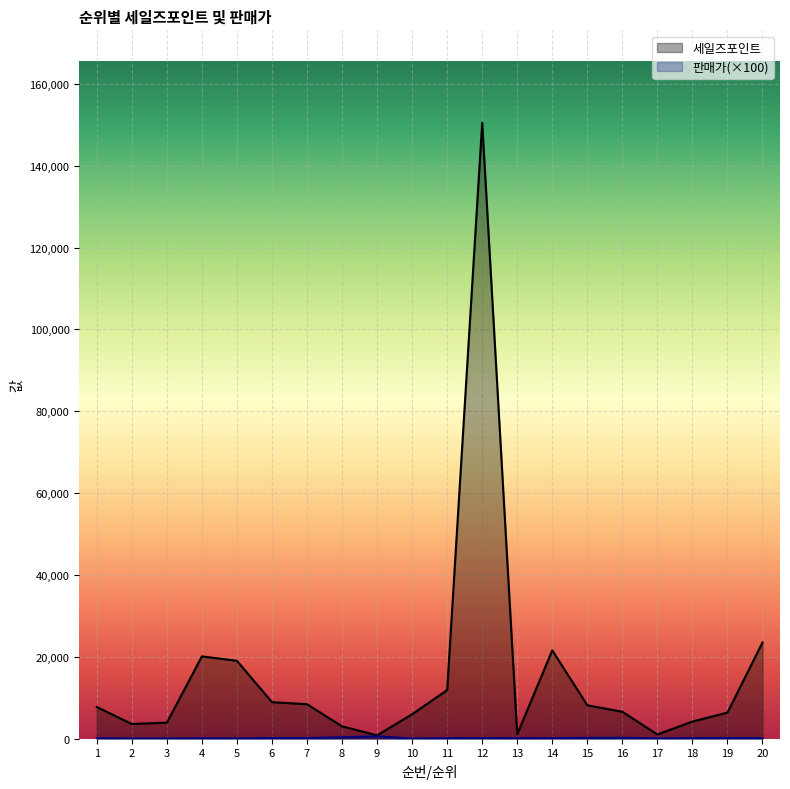

Which series has the widest spread of values?

세일즈포인트